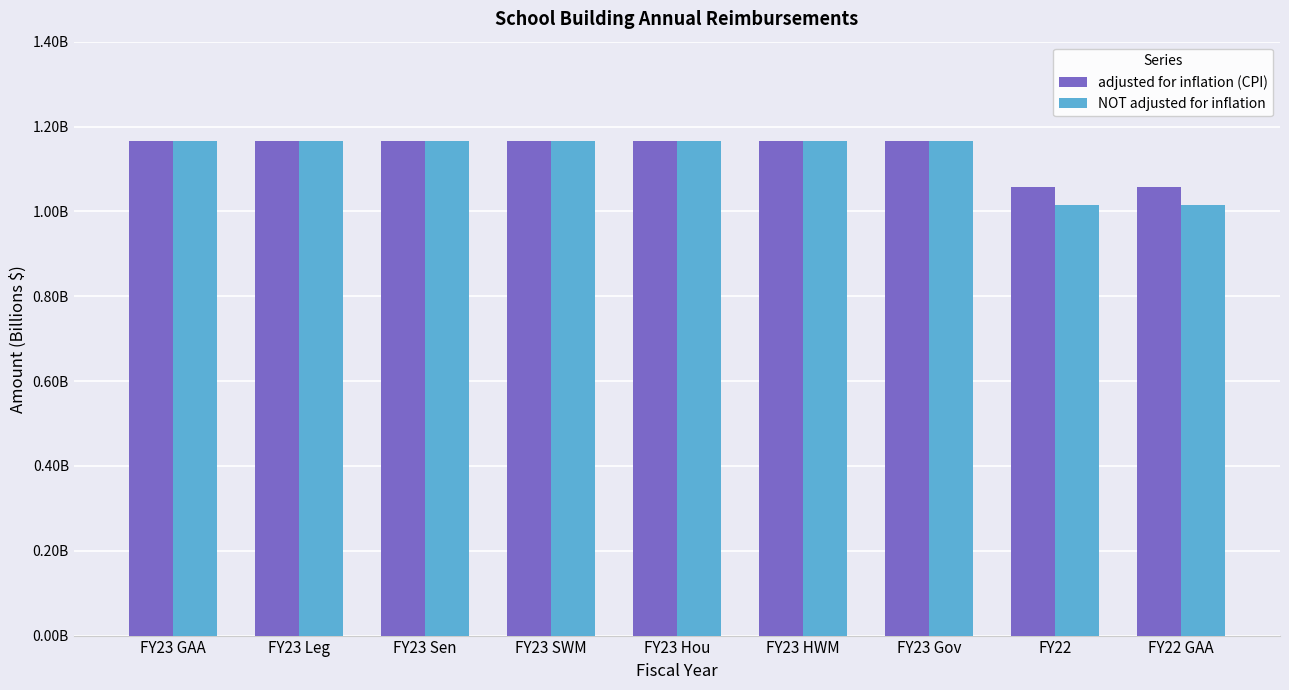

Which series has the largest total across all categories?

adjusted for inflation (CPI)